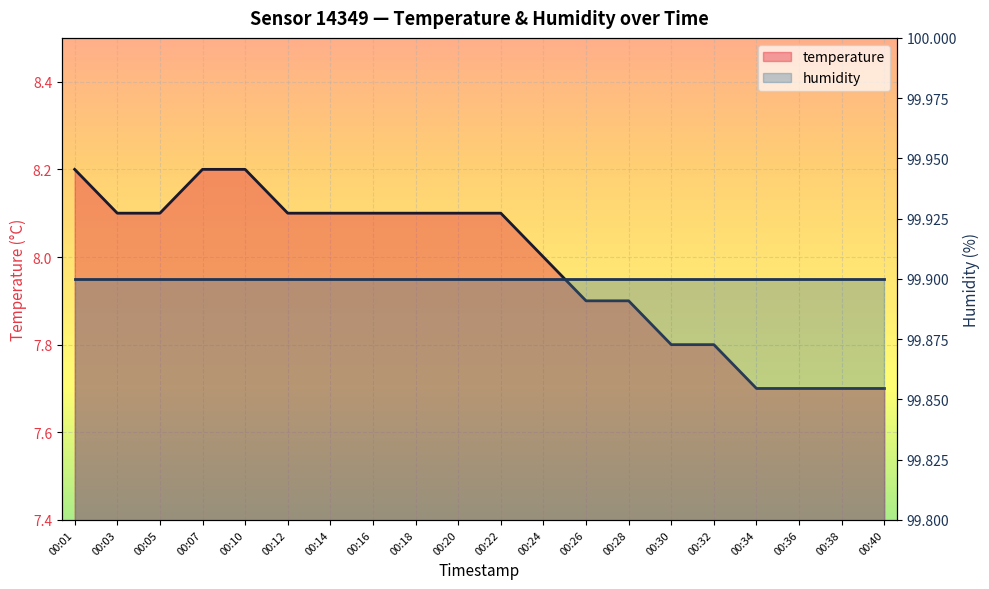

Count the number of values greater than 8.

11